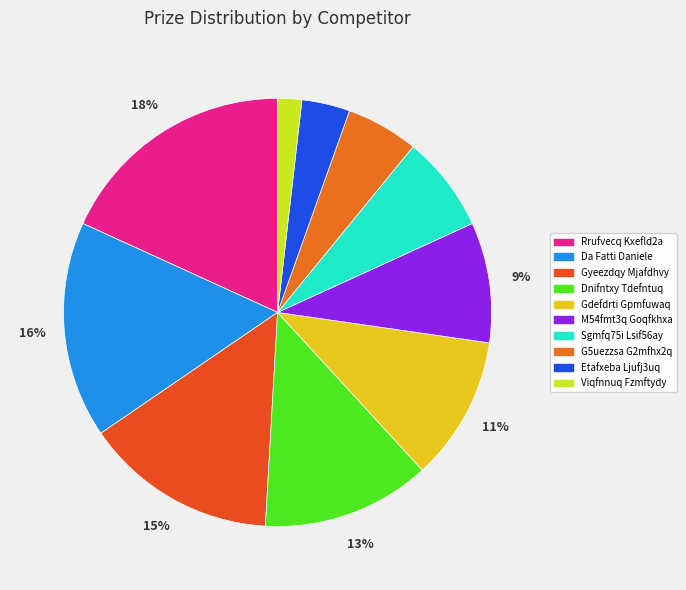

Which category has the biggest portion of the pie?

Rrufvecq Kxefld2a